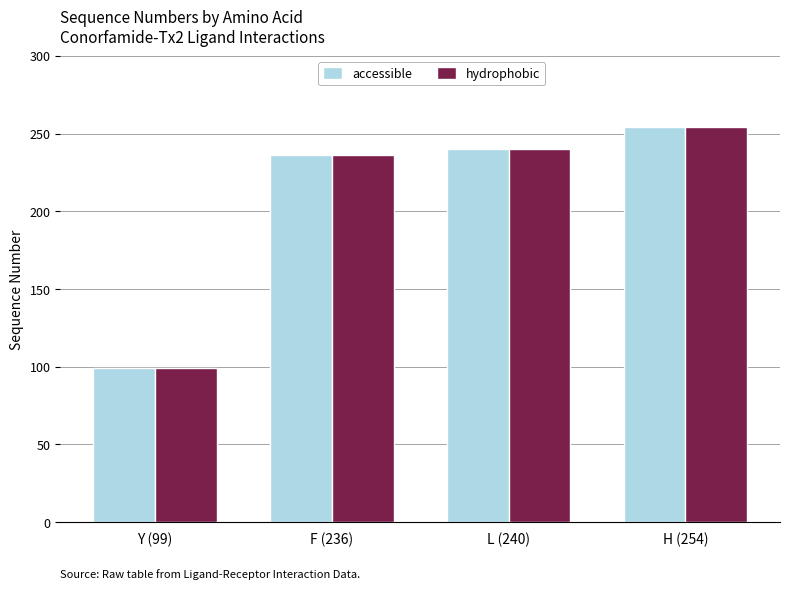

What is the value of the hydrophobic bar at the 3rd from the left?

240